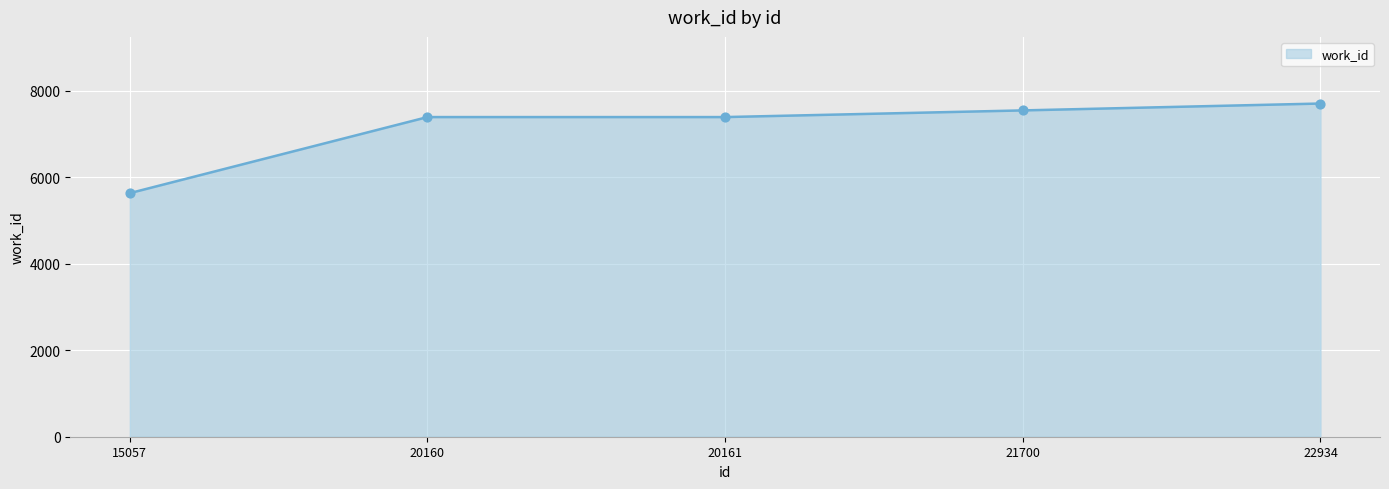

Which has a higher value, 21700 or 20160?

21700